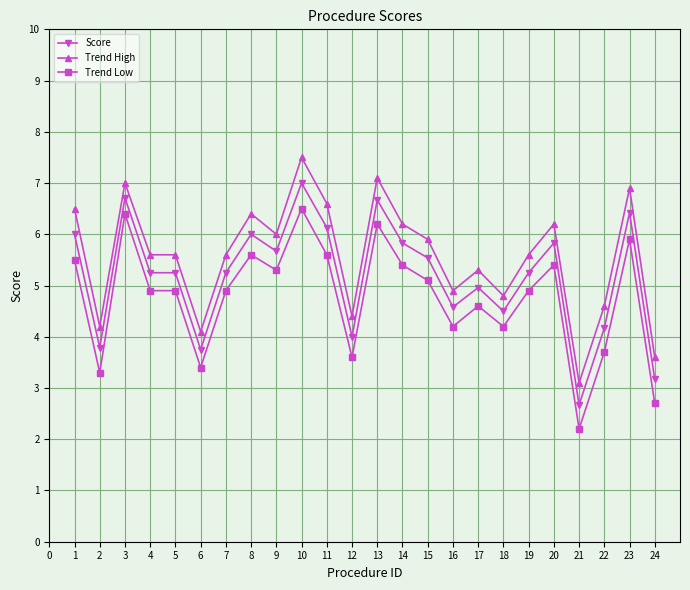

What is the difference between the second highest and minimum values in the Trend High series?

4.0